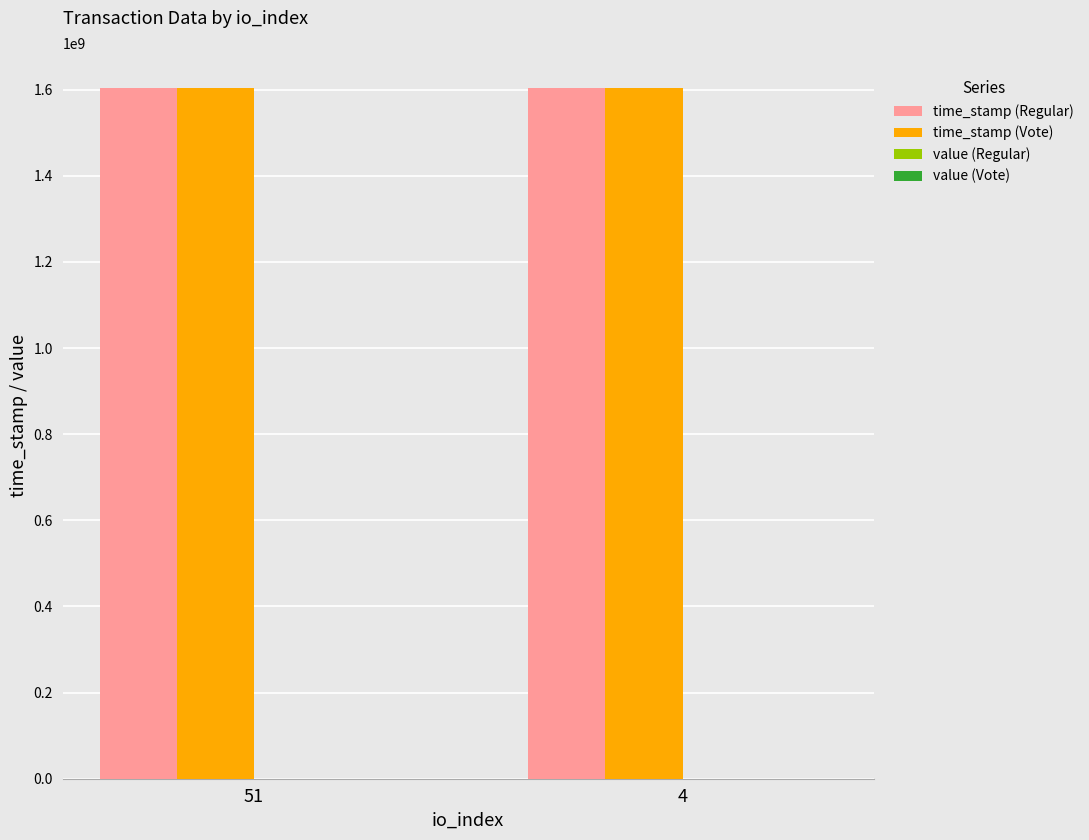

What is the sum of all time_stamp (Regular) values?

3208021331.0